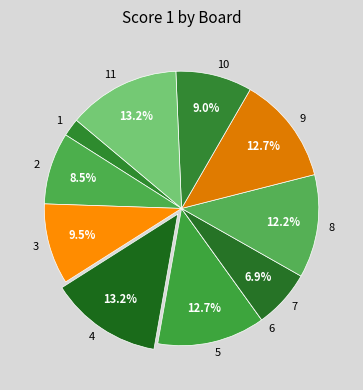

True or false: 1 accounts for 12% of the total.

False